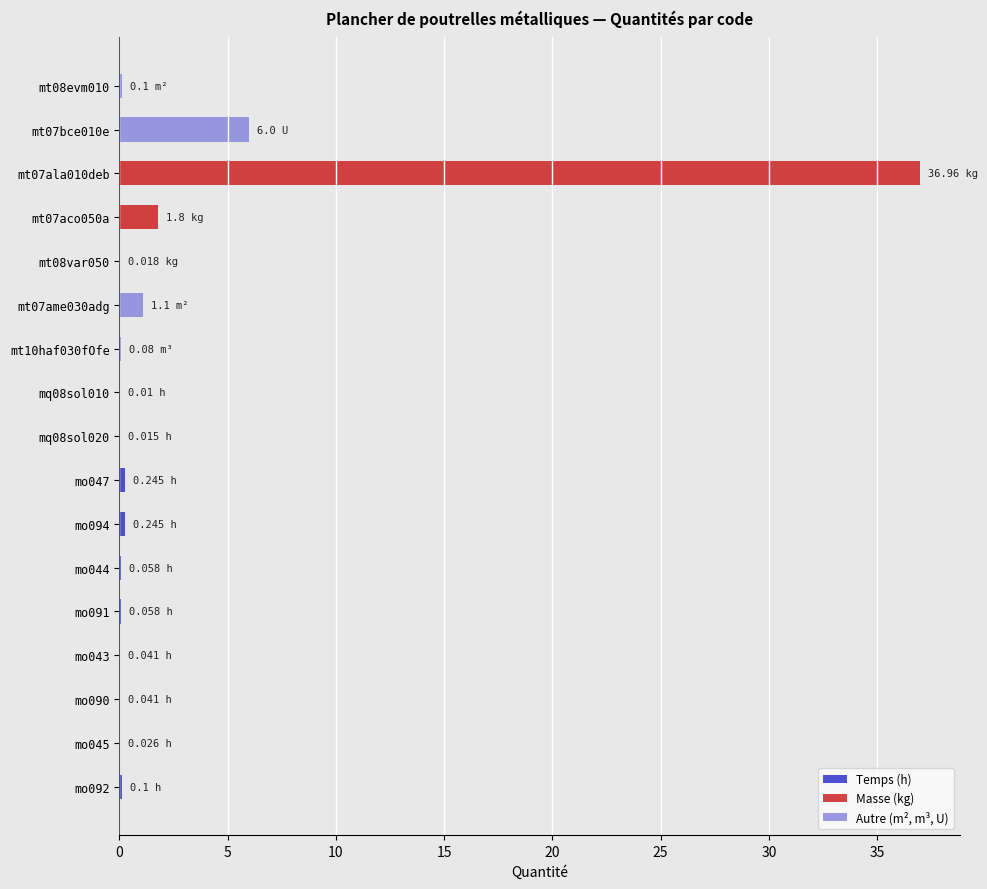

What is the sum of all values?

46.9